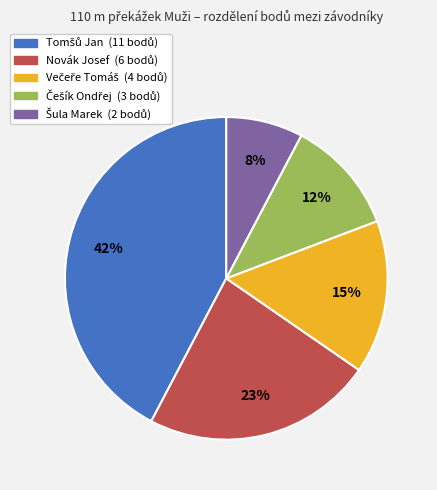

To the nearest percent, what is the average slice percentage?

20%